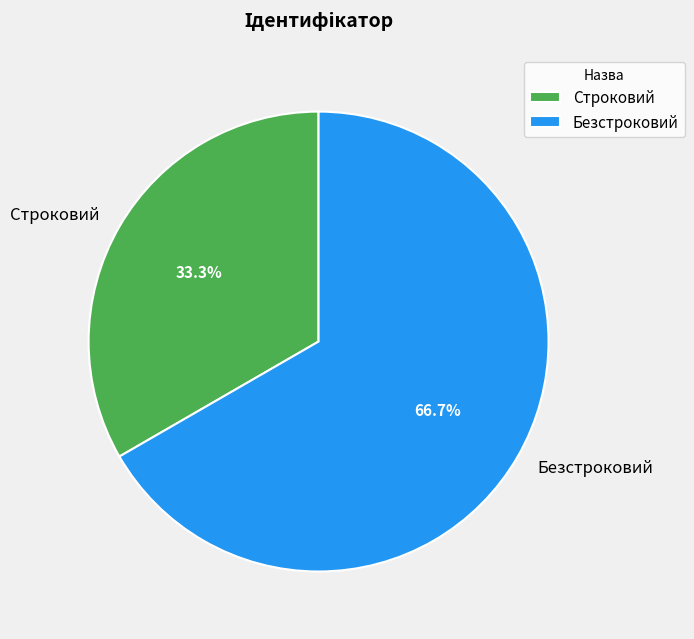

What is the majority slice?

Безстроковий